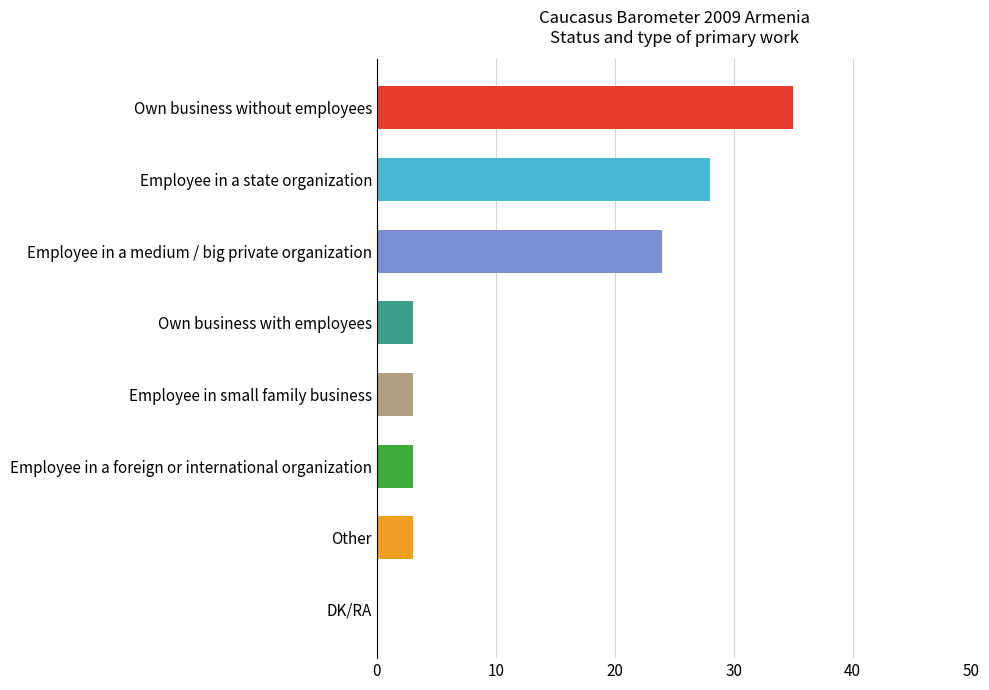

Is it true that the value at Employee in a foreign or international organization is 3?

True